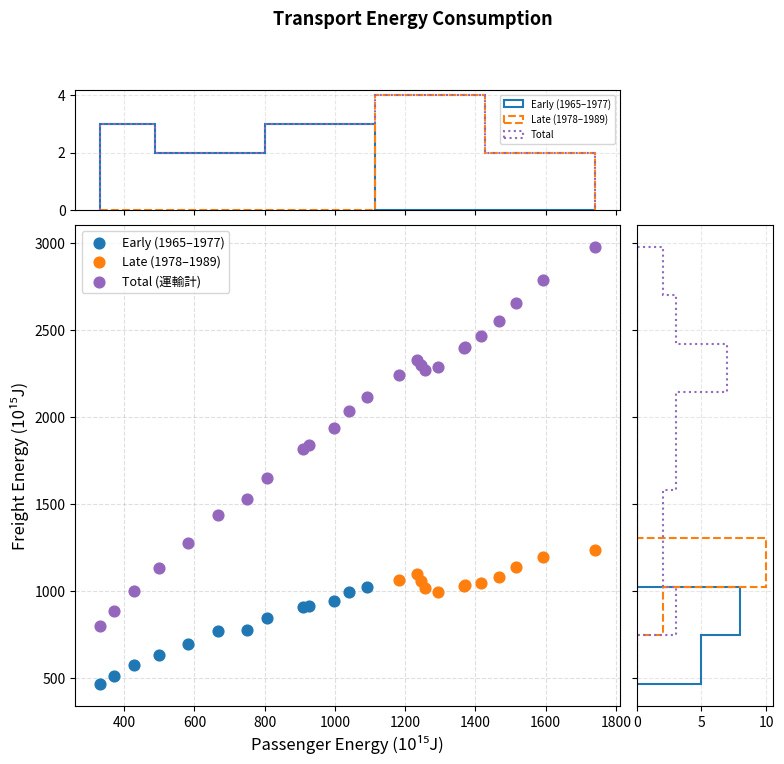

Which series has the widest spread of Y values?

Total (運輸計)